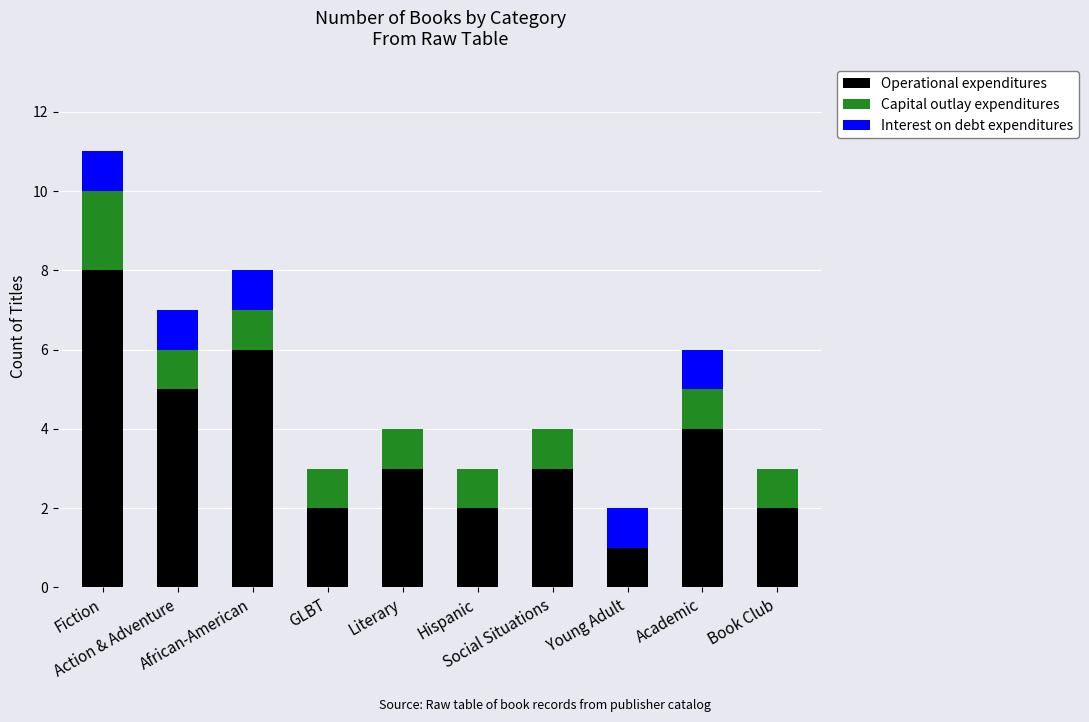

Where does the Operational expenditures series first go above 3?

Fiction